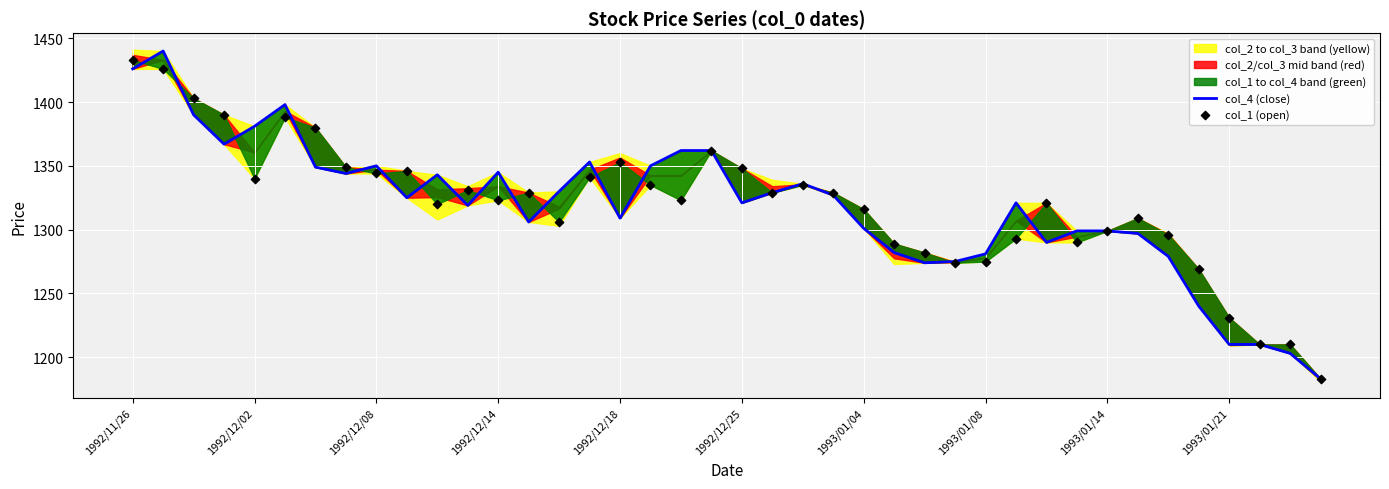

Which series reaches the minimum Y coordinate?

col_4 (close)